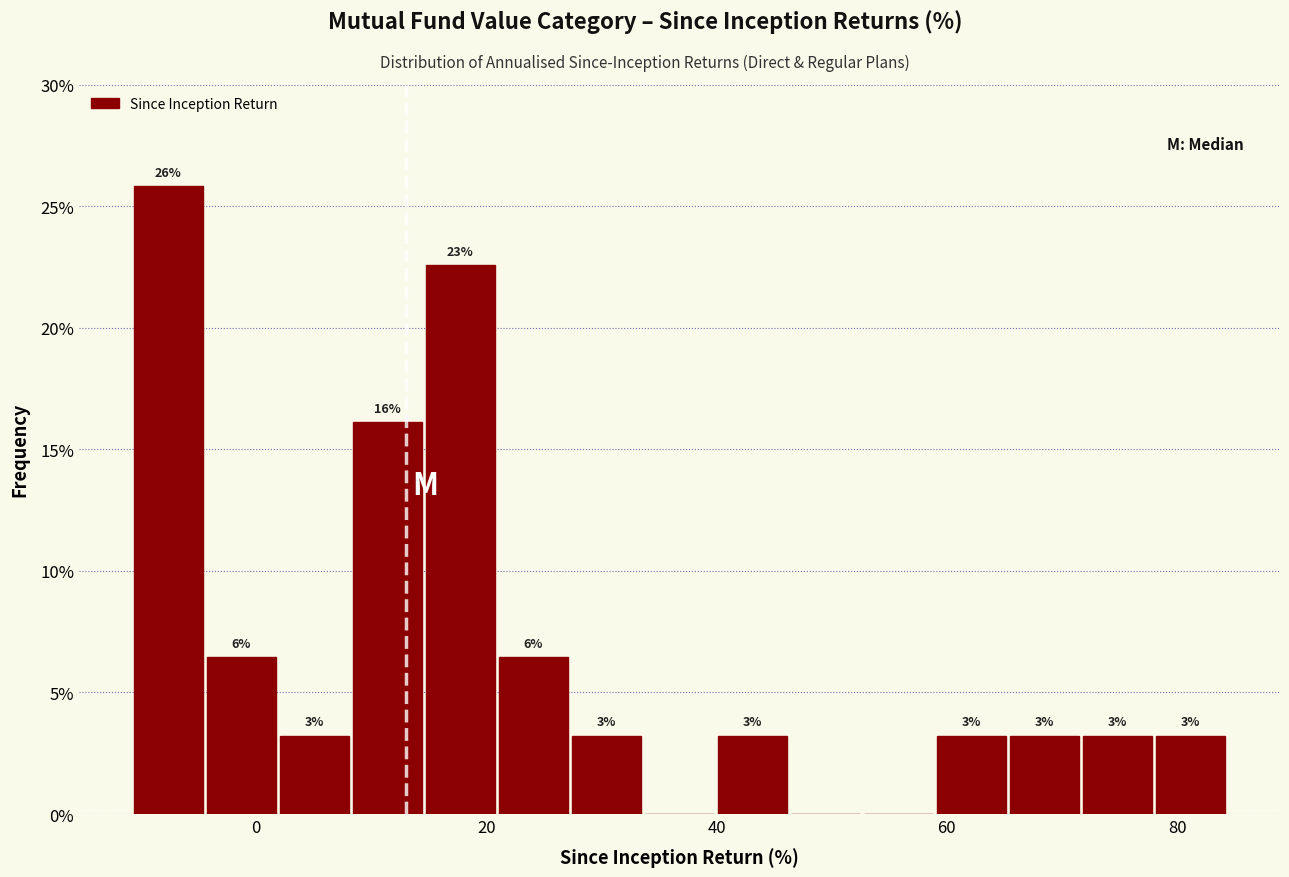

Read against the x-axis, roughly where is the centre of the tallest bar?

-8